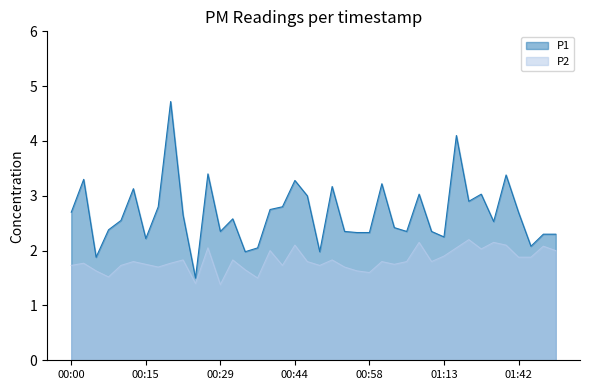

Rank the series by their maximum value, from highest to lowest.

P1, P2